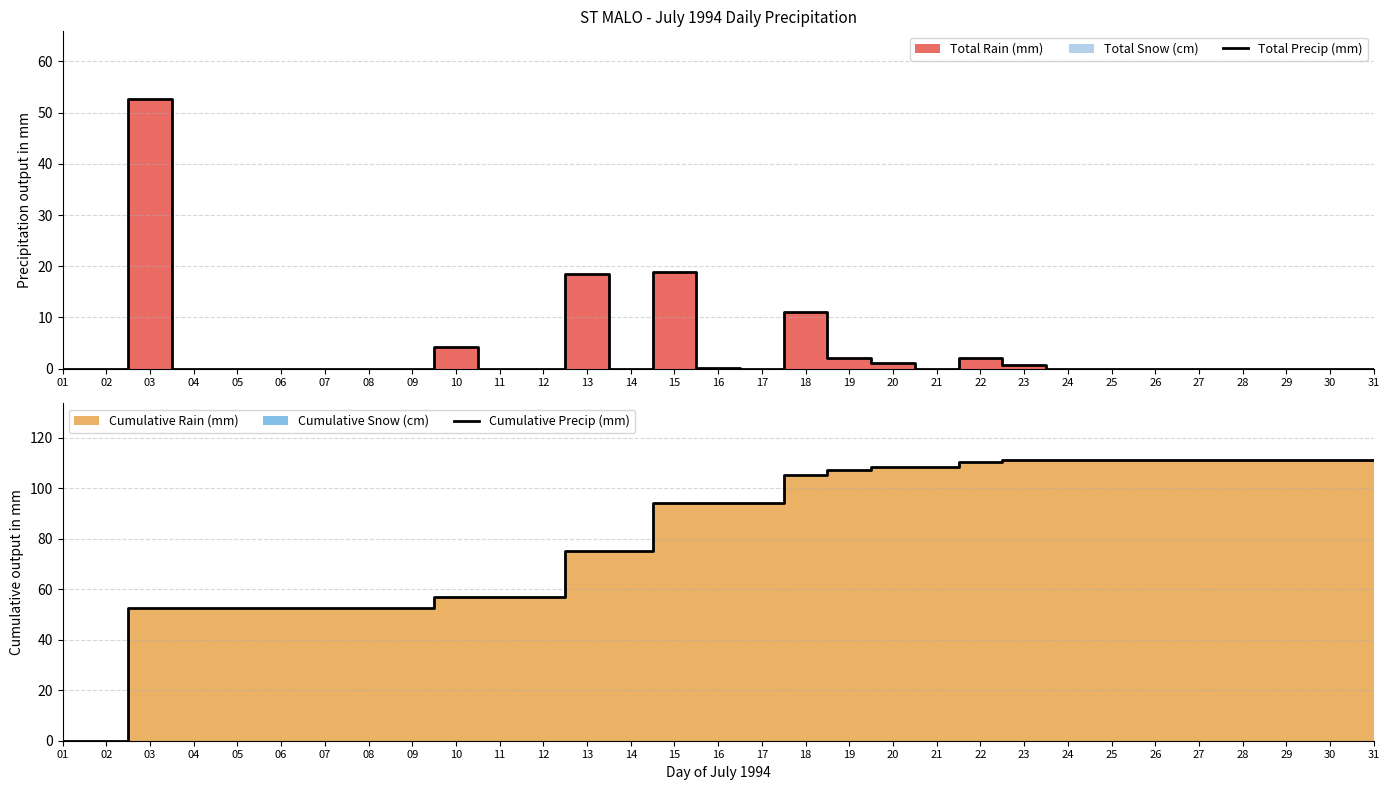

True or false: Total Precip (mm) has a value of 0.0 at 02.

True